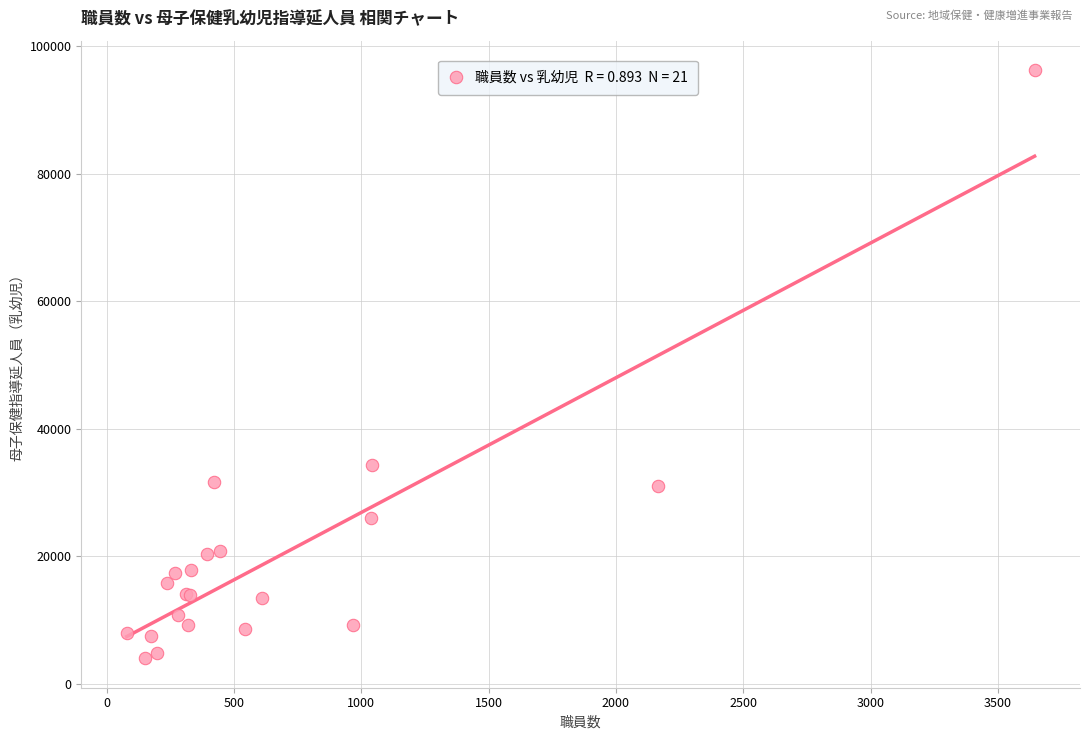

What Y value in the scatter plot is closest to 50135?

34353